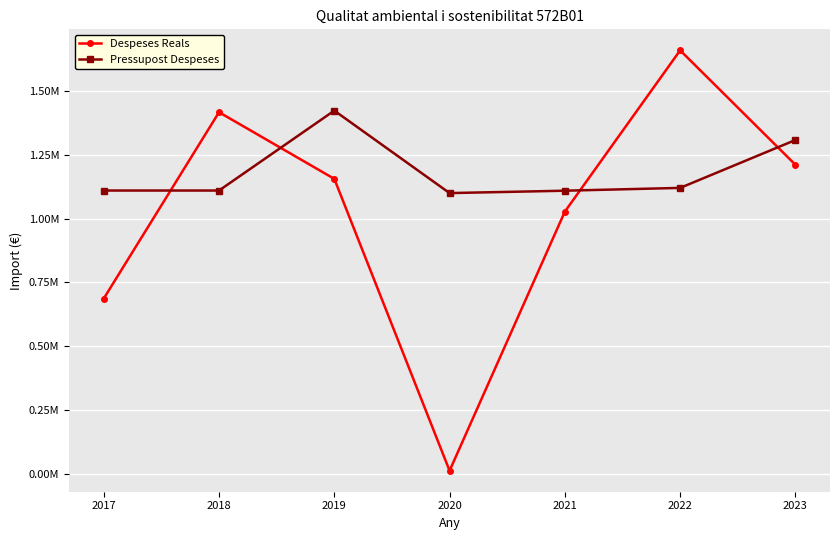

What is the value of the Despeses Reals point at the 4th from the left?

12854.1